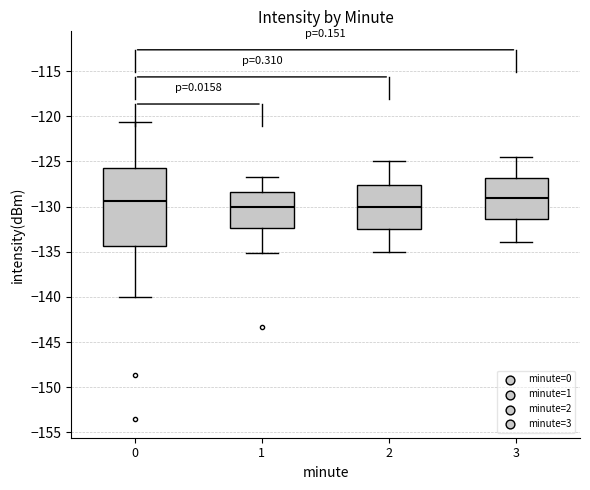

Which box is the tallest, from its lower edge to its upper edge?

0